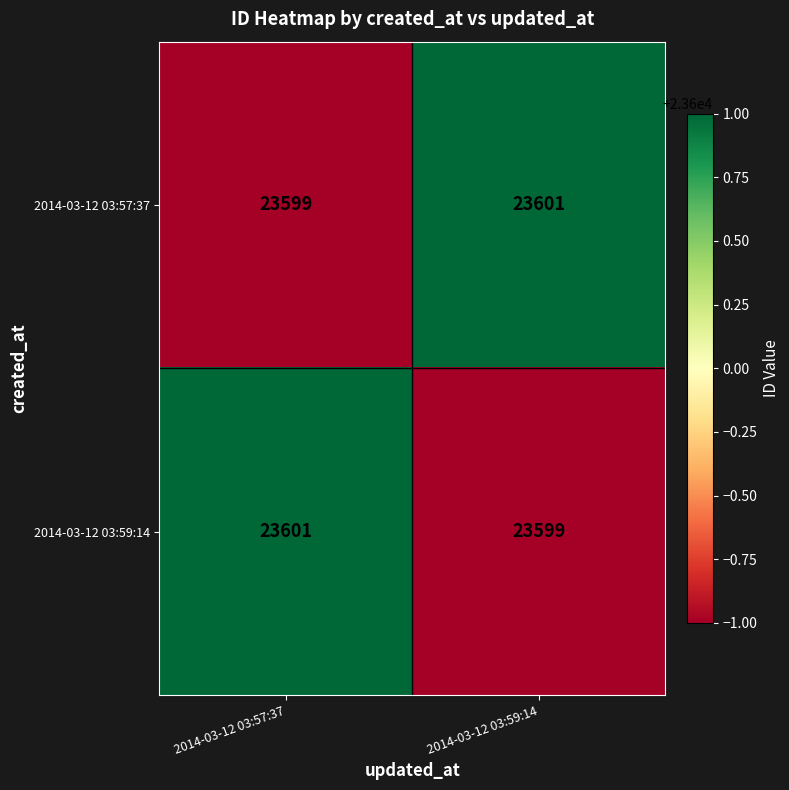

What is the sum of all 2014-03-12 03:57:37 values?

47200